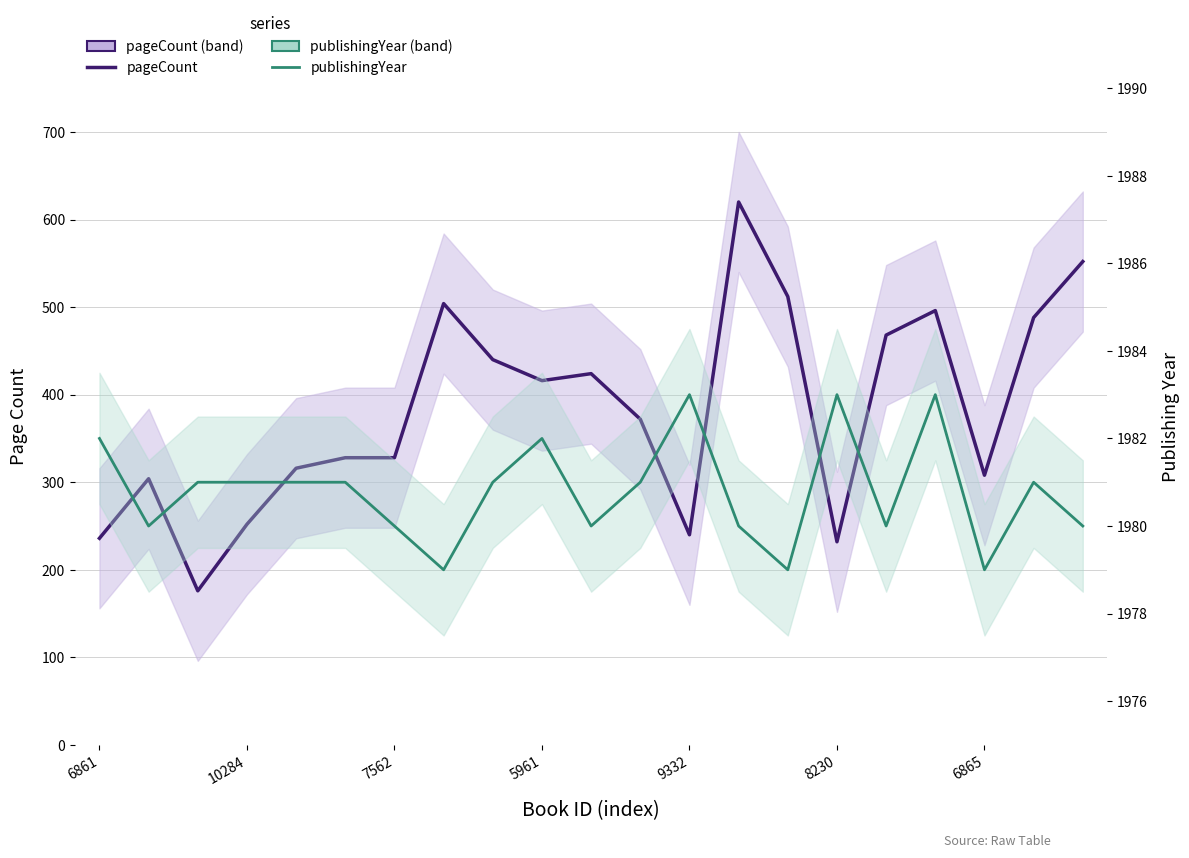

What position from the left is 8230?

16